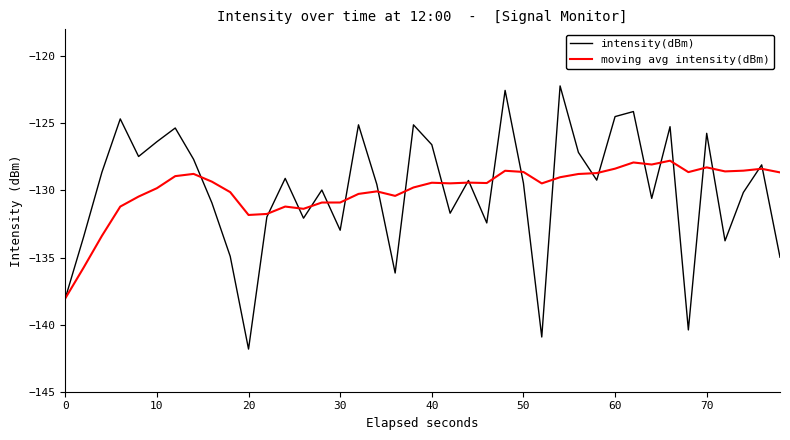

Which series has the widest spread of values?

intensity(dBm)